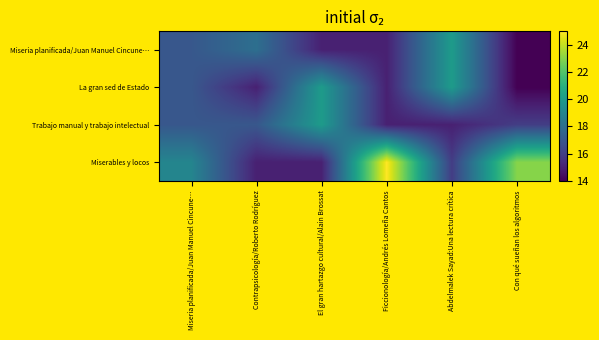

How many categories are shown in the chart?

6